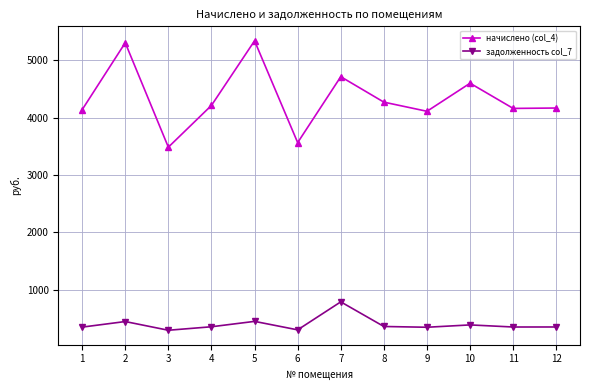

True or false: задолженность col_7 and начислено (col_4) intersect in this chart.

False